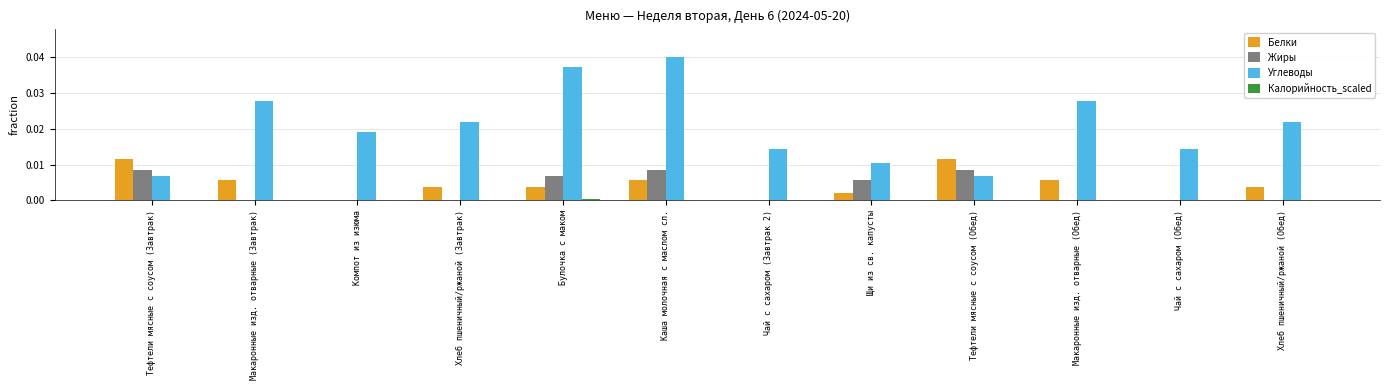

Is the value of Углеводы at Хлеб пшеничный/ржаной (Обед) greater than the value of Жиры at Макаронные изд. отварные (Обед)?

Yes